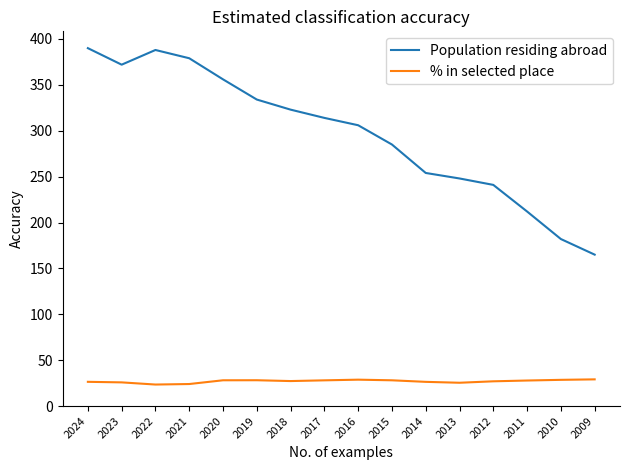

What are all the series names shown in the legend?

Population residing abroad, % in selected place